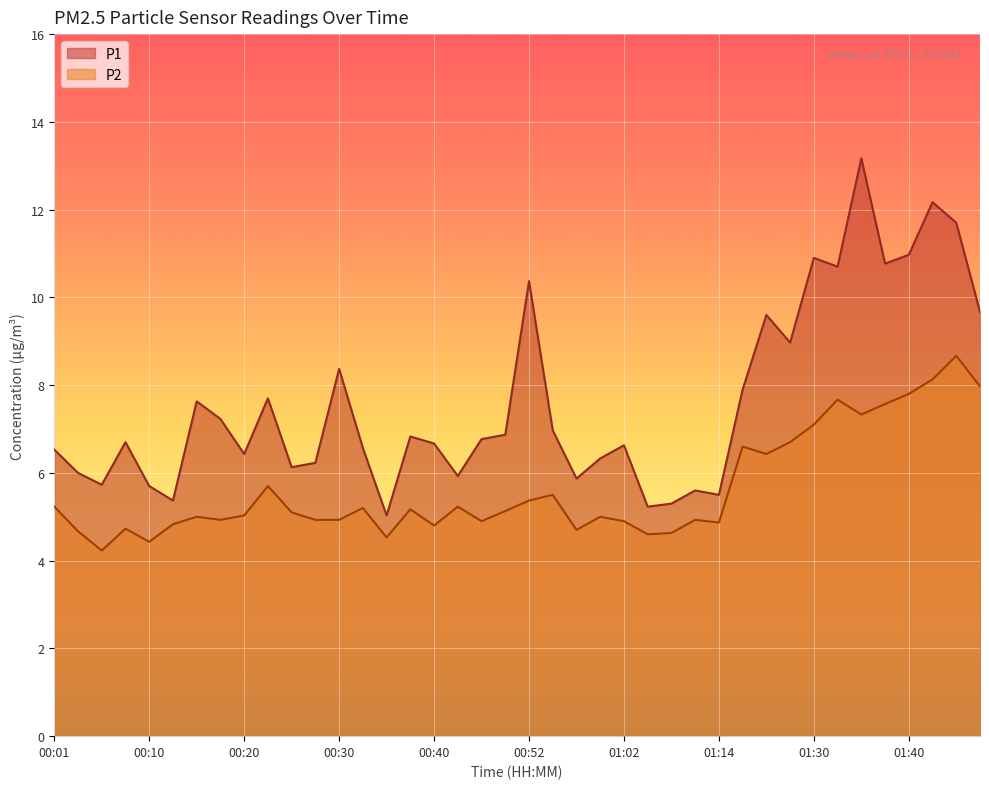

Is the value of P1 at 01:30 greater than the value of P2 at 00:01?

Yes